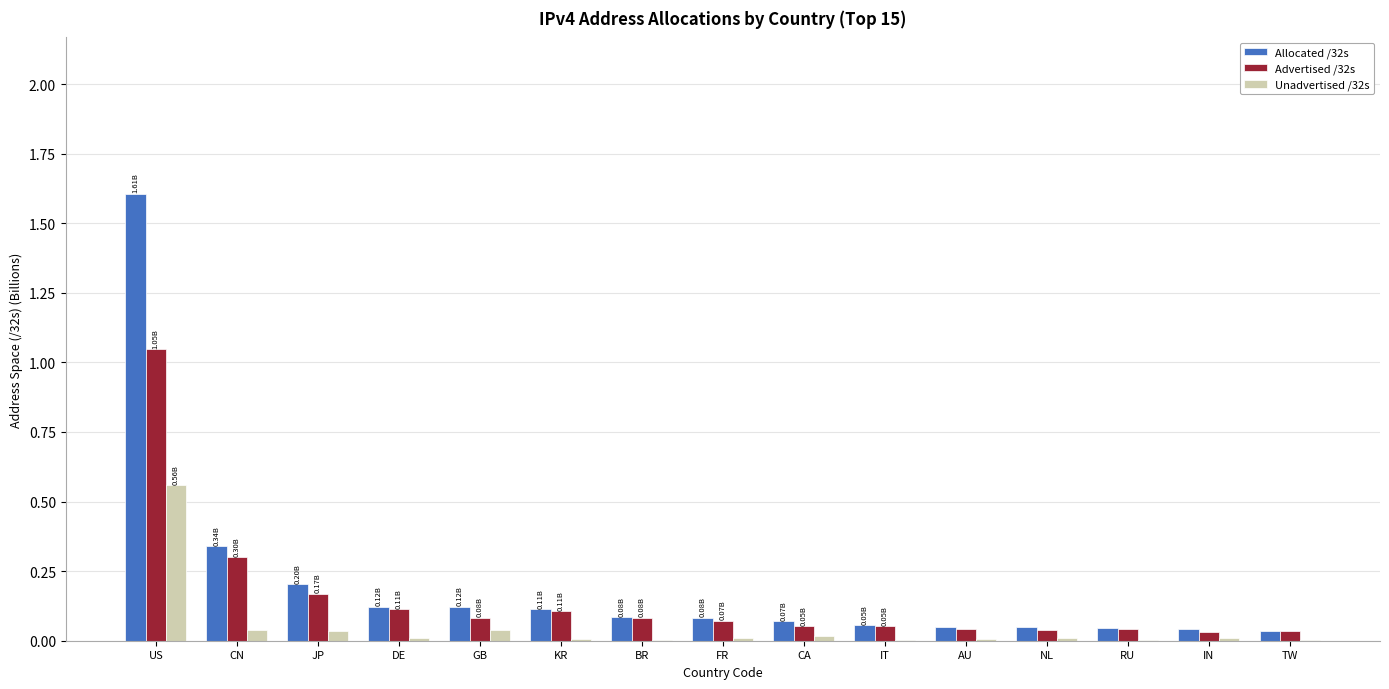

What is the sum of all Allocated /32s values?

3.0